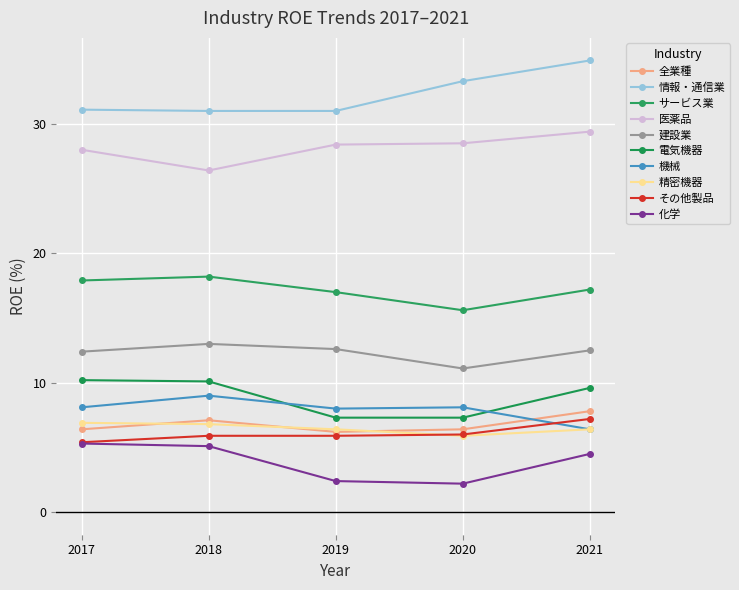

How many lines are shown in the chart?

10